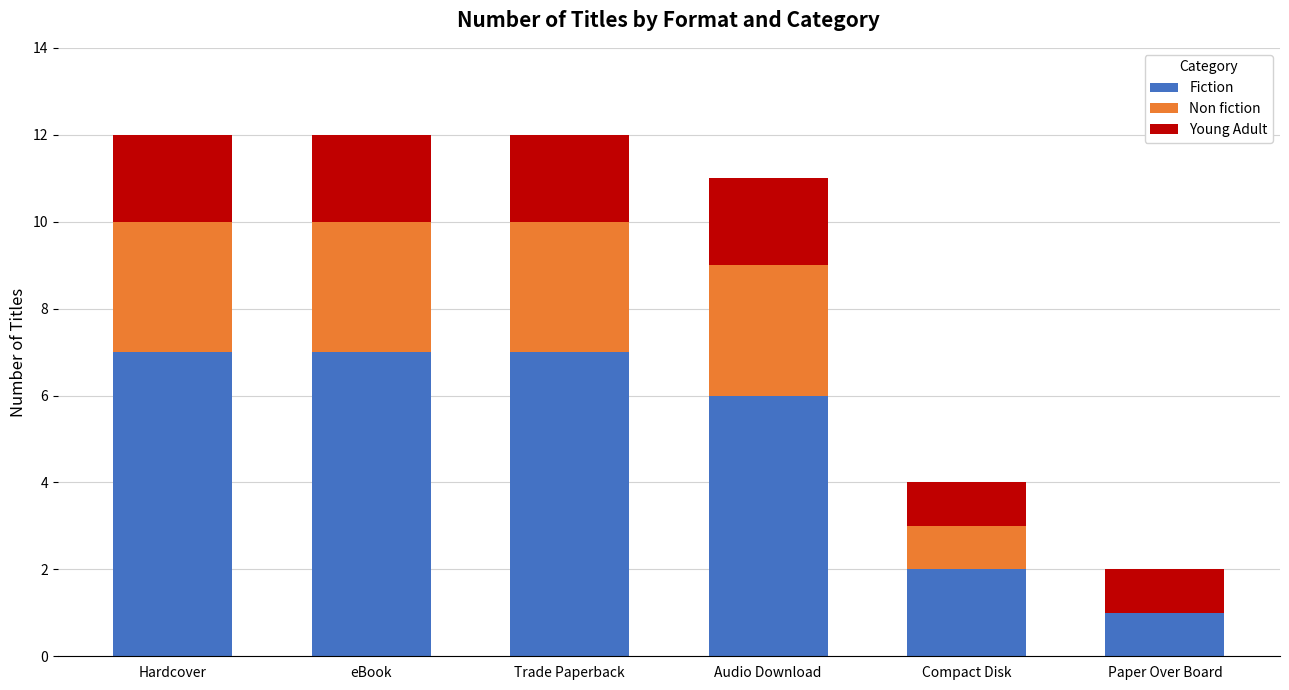

What is the approximate value of Fiction at Trade Paperback?

7